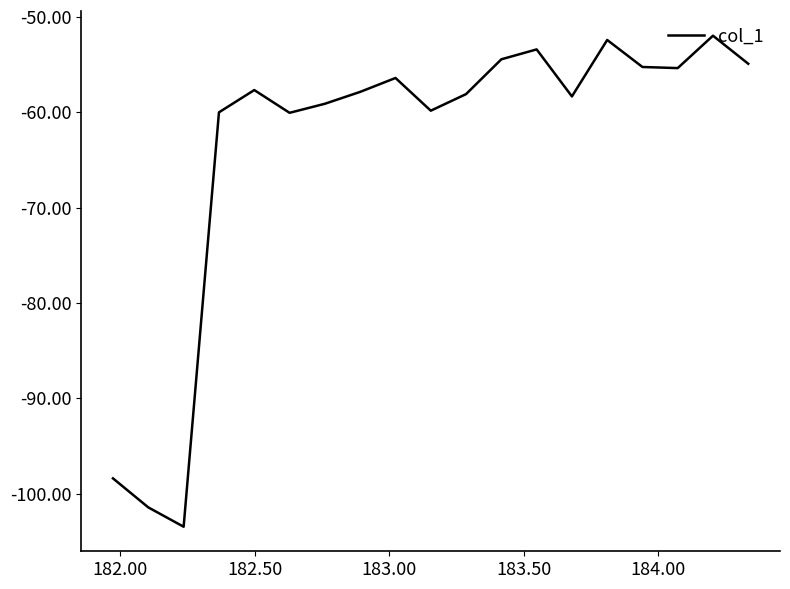

What is the maximum value shown in the chart?

-52.0